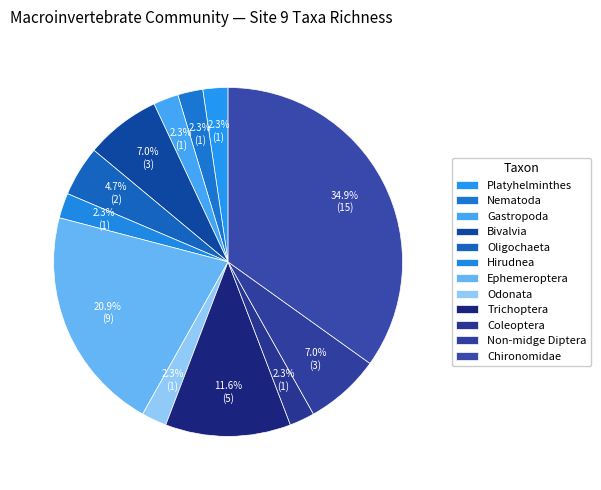

What percentage is NOT represented by Platyhelminthes?

97.7%